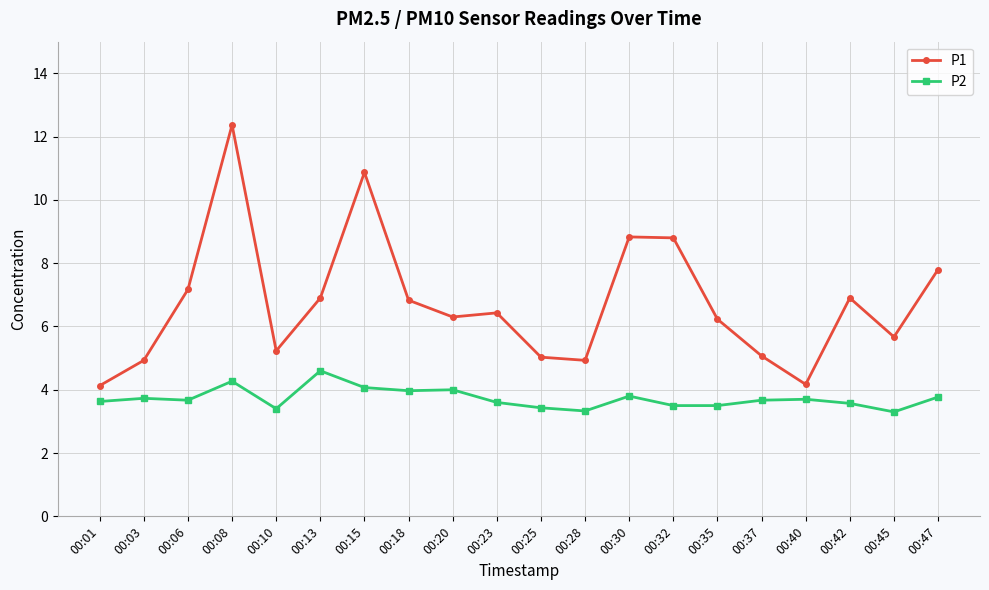

Rank the series at 00:35 from lowest to highest value.

P2, P1